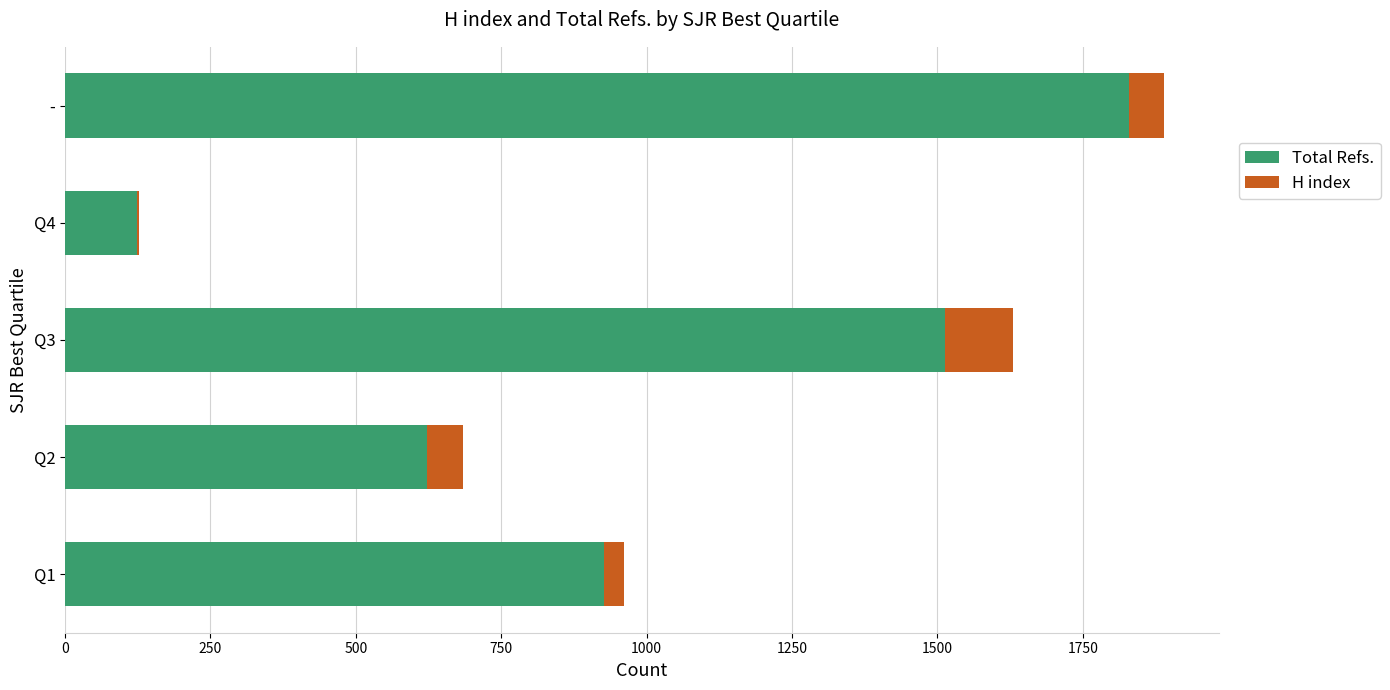

At which label does Total Refs. reach its peak?

-